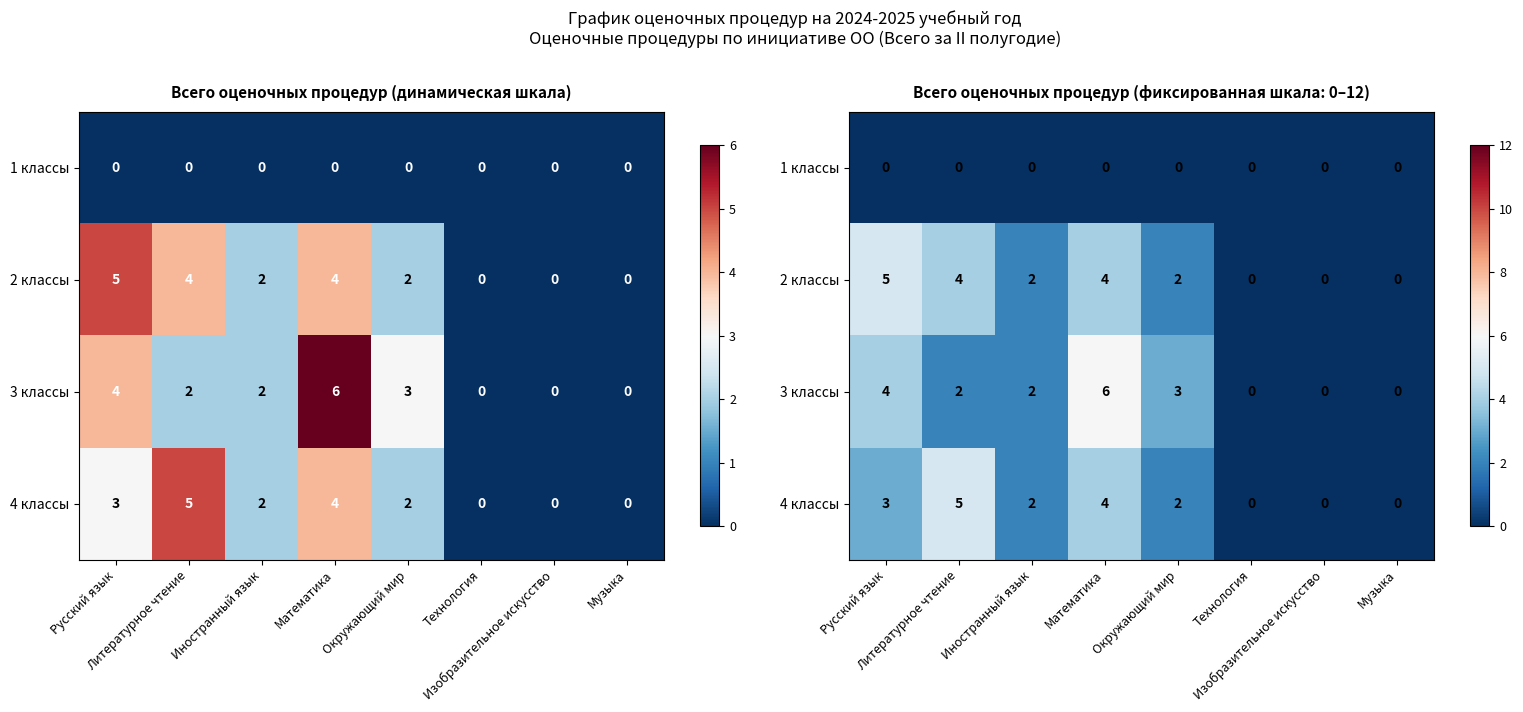

True or false: 2 классы has a value of 5 at Русский язык.

True